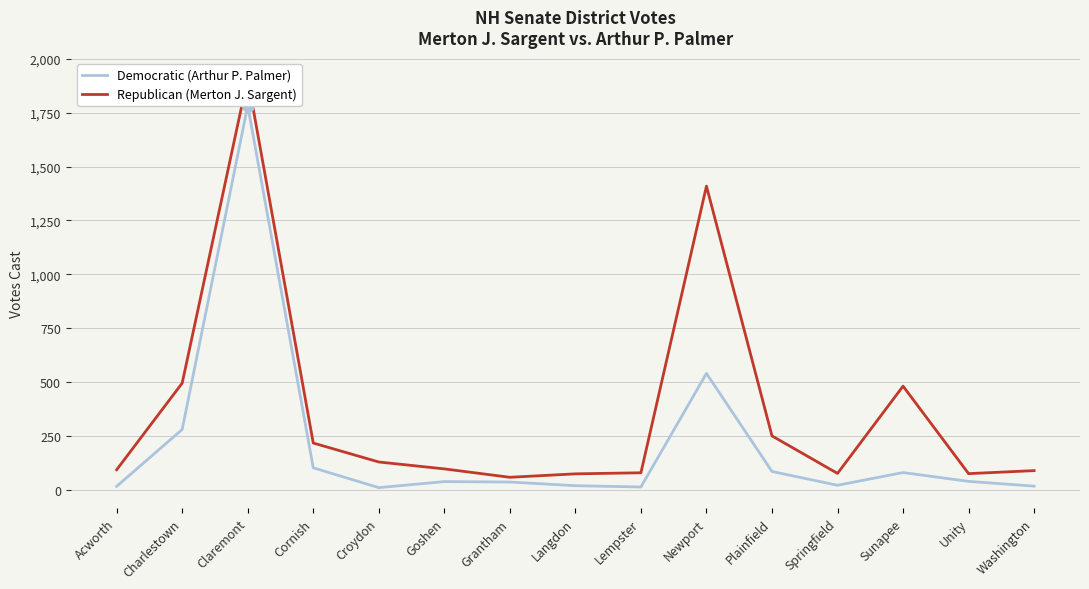

Is the value of Democratic (Arthur P. Palmer) at Washington greater than the value of Republican (Merton J. Sargent) at Springfield?

No